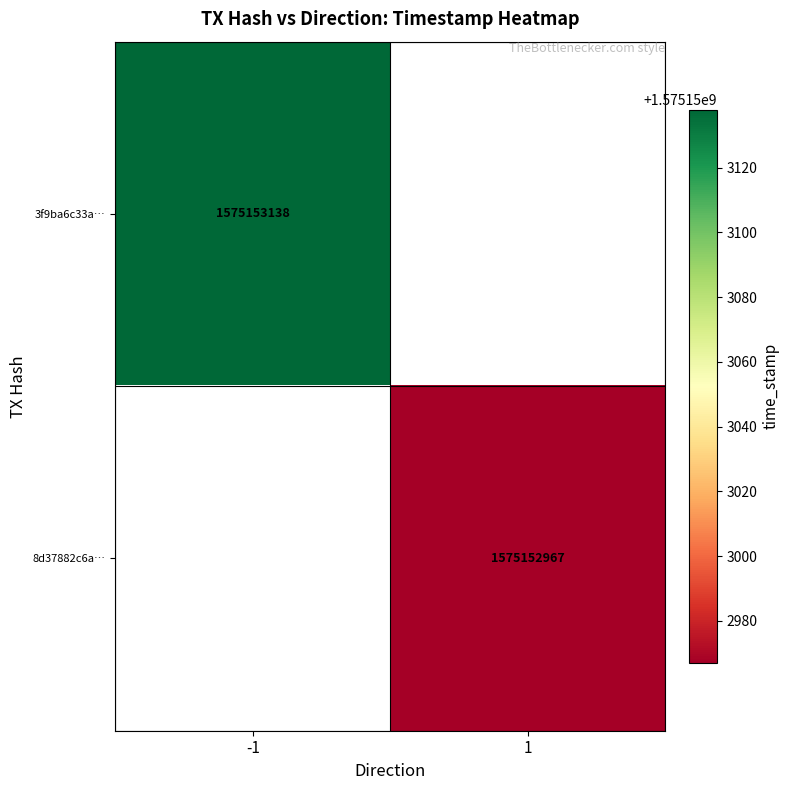

Reading left to right, transcribe all the data shown in this chart.

3f9ba6c33a9a508bd49b515401346fec7d1bf66: direction=-1	time_stamp=1575153138
8d37882c6ad3c5ab1a8e9d4a1dc5412c67e9c2a: direction=1	time_stamp=1575152967